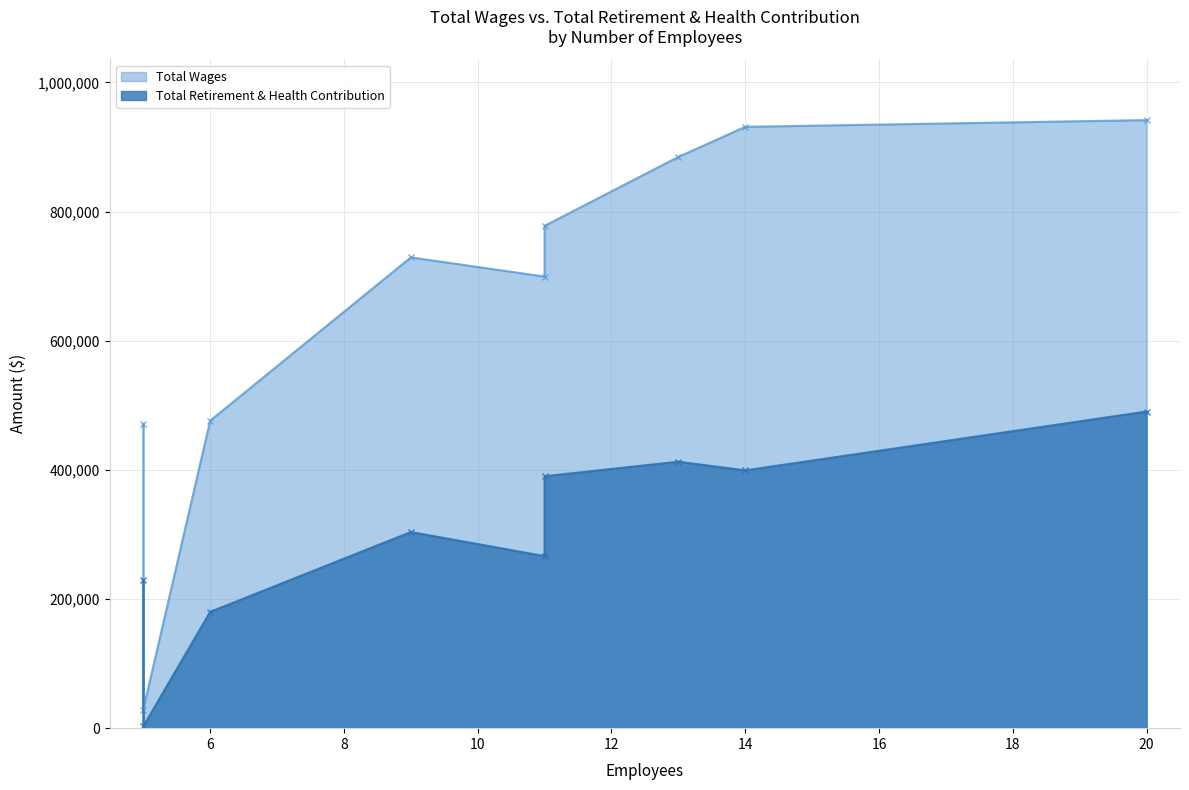

Rank the series at 11 from lowest to highest value.

Total Retirement & Health Contribution, Total Wages